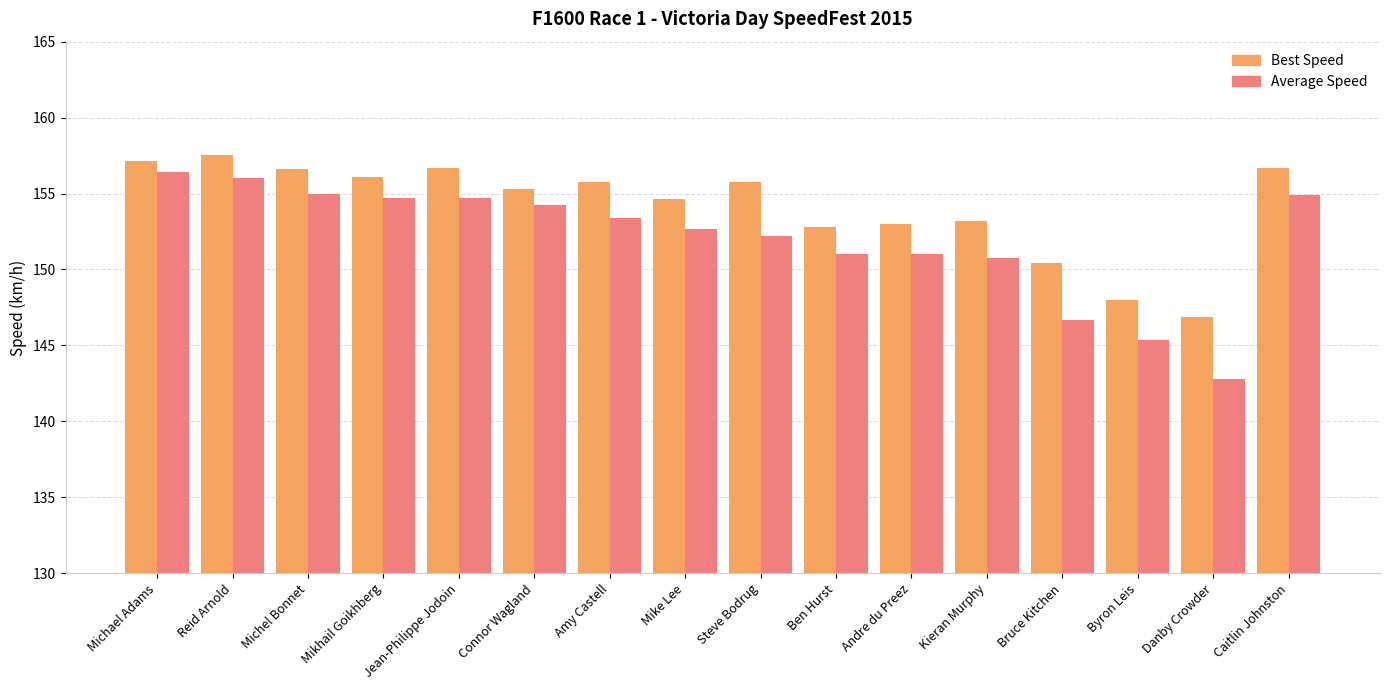

How many values in the Average Speed series exceed 153?

8